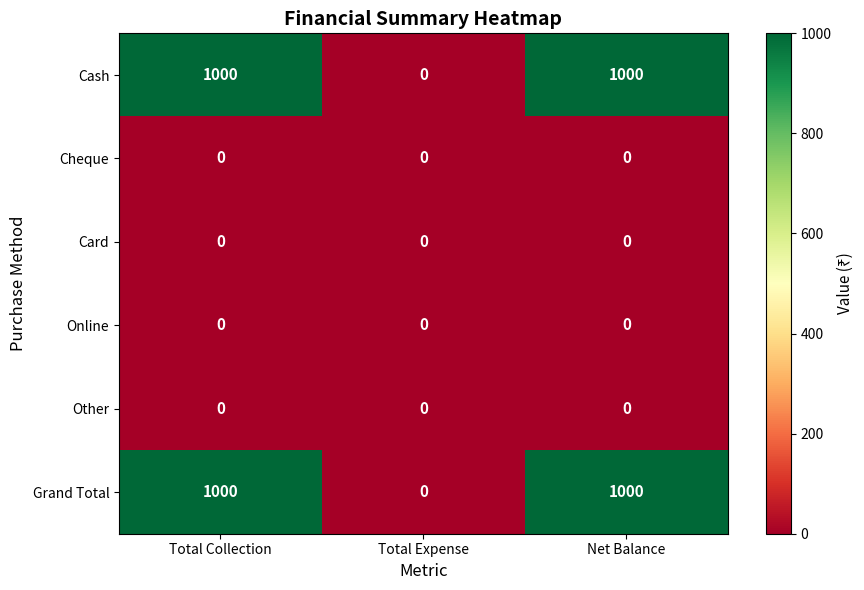

At how many categories does at least one series exceed 139?

2